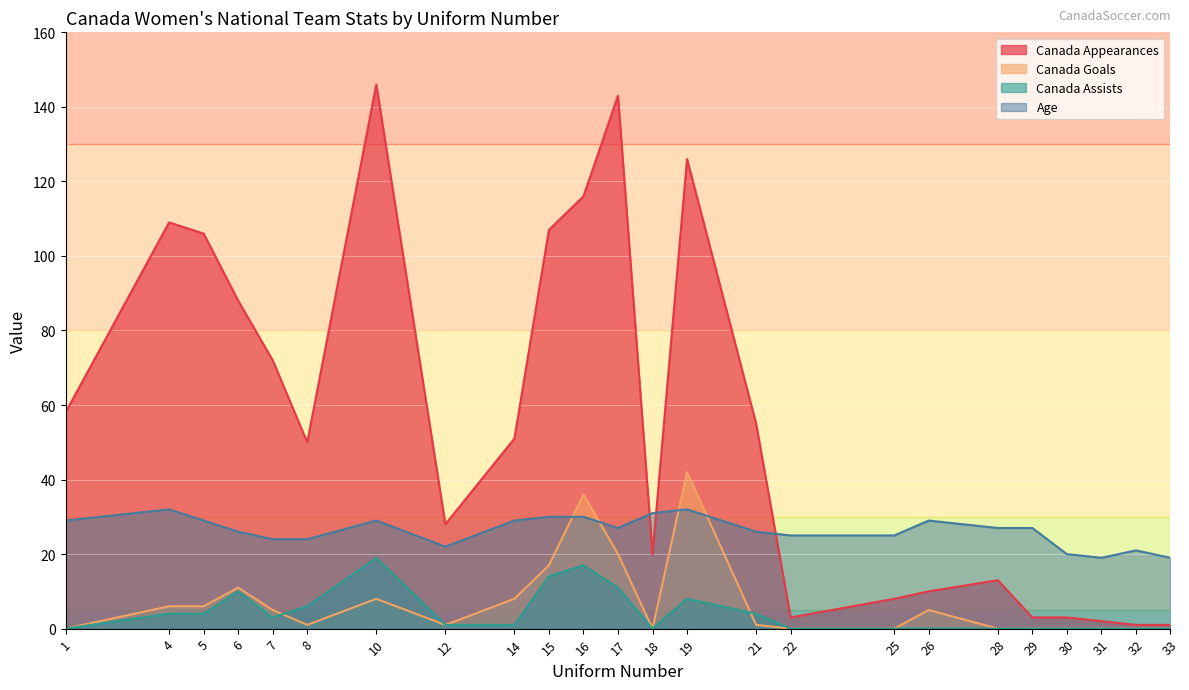

Where is the first local minimum for Age?

12